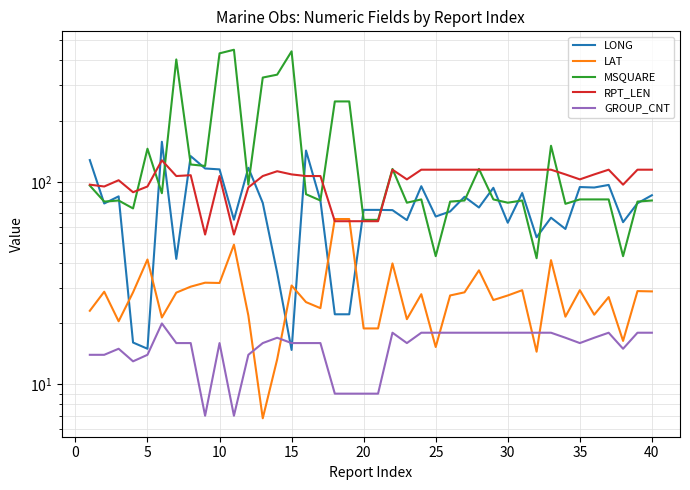

Reading right to left, what are all the values shown in this chart?

LONG: 86.0	78.5	63.3	96.7	93.9	94.4	58.6	66.6	53.3	88.2	62.9	93.6	74.8	84.5	71.5	67.5	95.3	64.8	72.6	72.8	72.8	22.2	22.2	80.9	143.0	14.8	35.6	78.8	117.5	65.1	115.4	116.6	134.2	41.7	158.0	15.0	16.1	84.9	78.3	128.3
LAT: 28.8	28.9	16.4	27.0	22.1	29.2	21.6	41.1	14.5	29.2	27.5	26.1	36.6	28.5	27.5	15.3	27.9	21.0	39.6	18.9	18.9	65.6	65.6	23.8	25.5	30.8	13.3	6.8	21.9	49.0	31.7	31.8	30.4	28.4	21.4	41.4	28.5	20.5	28.7	23.1
MSQUARE: 81.0	80.0	43.0	82.0	82.0	82.0	78.0	151.0	42.0	81.0	79.0	82.0	116.0	81.0	80.0	43.0	82.0	79.0	116.0	65.0	65.0	250.0	250.0	81.0	87.0	442.0	339.0	328.0	97.0	450.0	432.0	120.0	122.0	403.0	88.0	146.0	74.0	81.0	80.0	96.0
RPT_LEN: 115.0	115.0	97.0	115.0	109.0	103.0	109.0	115.0	115.0	115.0	115.0	115.0	115.0	115.0	115.0	115.0	115.0	103.0	115.0	64.0	64.0	64.0	64.0	107.0	107.0	109.0	113.0	107.0	94.0	55.0	107.0	55.0	108.0	107.0	128.0	95.0	89.0	102.0	95.0	97.0
GROUP_CNT: 18.0	18.0	15.0	18.0	17.0	16.0	17.0	18.0	18.0	18.0	18.0	18.0	18.0	18.0	18.0	18.0	18.0	16.0	18.0	9.0	9.0	9.0	9.0	16.0	16.0	16.0	17.0	16.0	14.0	7.0	16.0	7.0	16.0	16.0	20.0	14.0	13.0	15.0	14.0	14.0